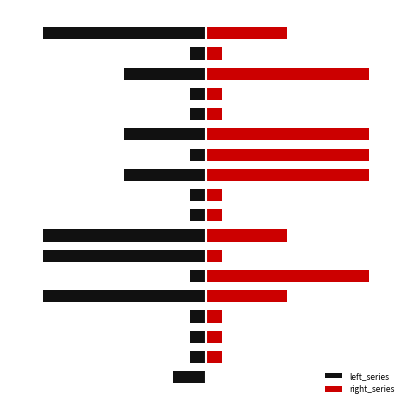

Which series has the largest range (max minus min)?

right_series